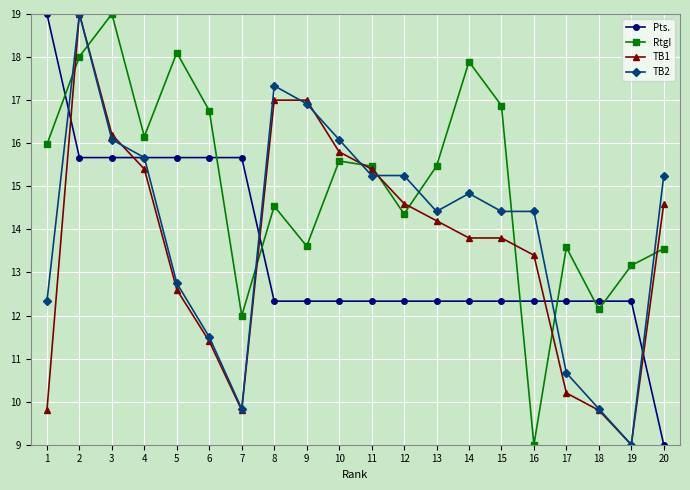

True or false: TB1 has a value of 5.3 at 15.

False